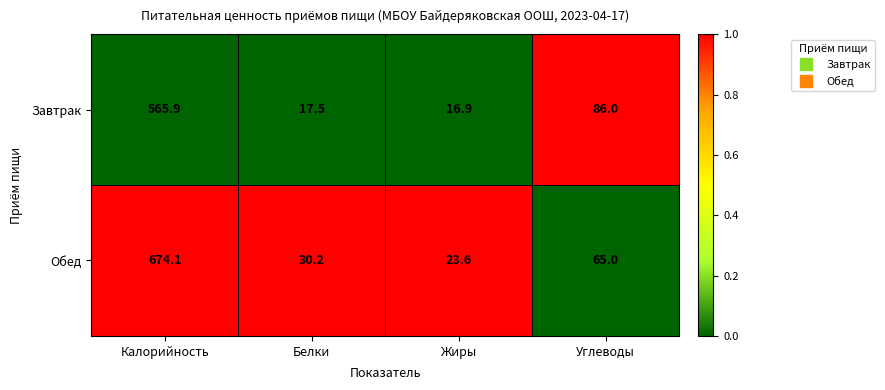

Which series has the largest total across all categories?

Обед